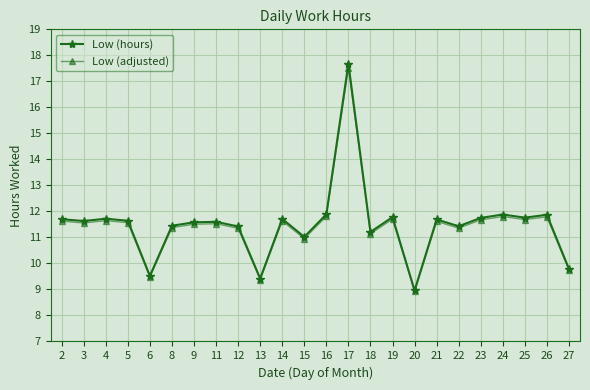

The Low (adjusted) series shows 19.9 at 26. True or false?

False